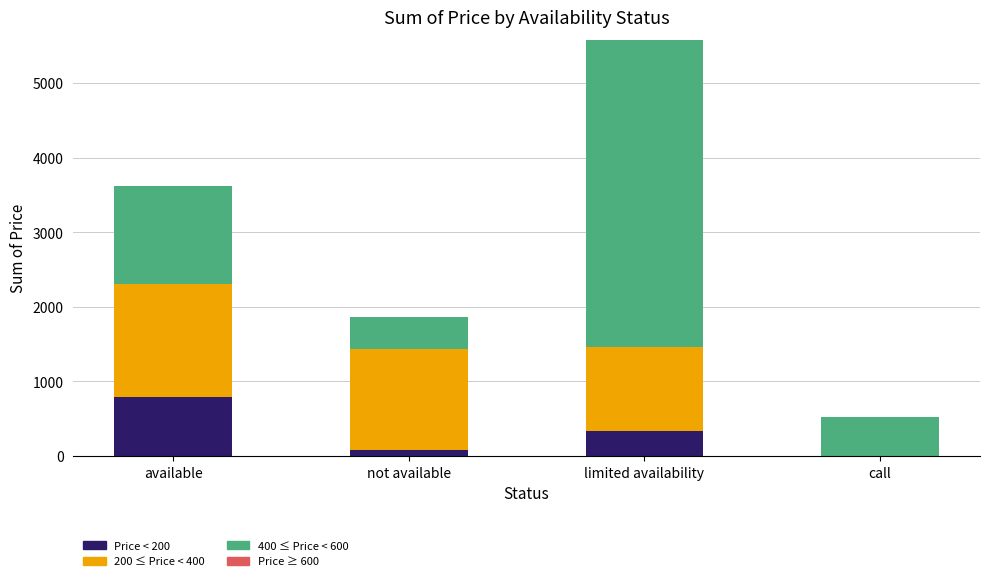

How many data points does each series have?

4